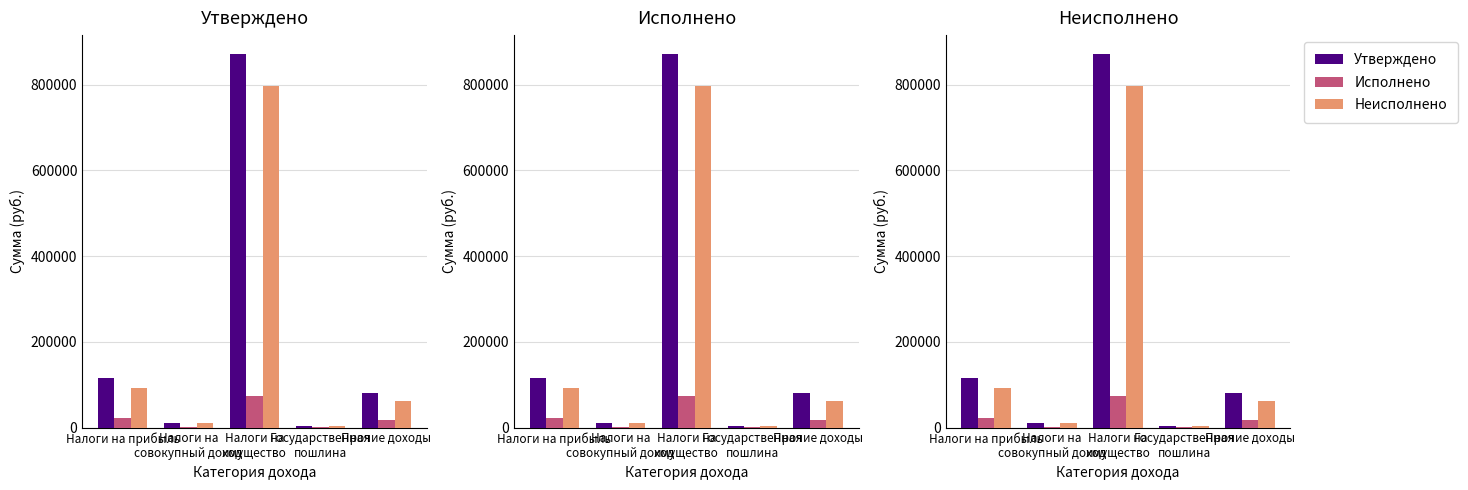

What is the lowest value of the Утверждено series?

3000.0